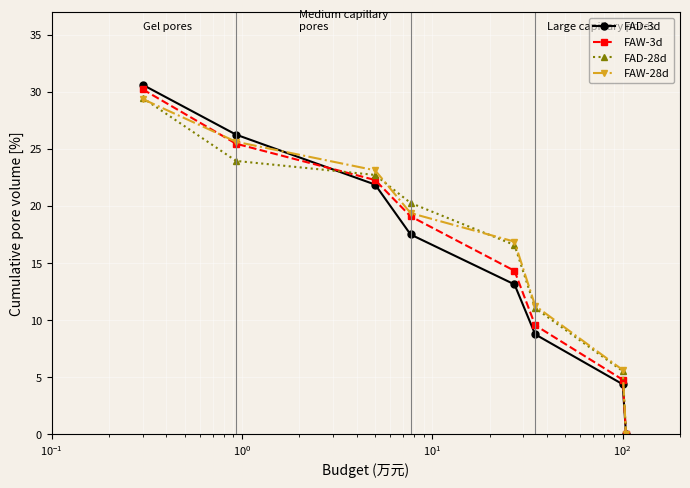

True or false: FAW-3d has more than 1 interior local peaks.

False